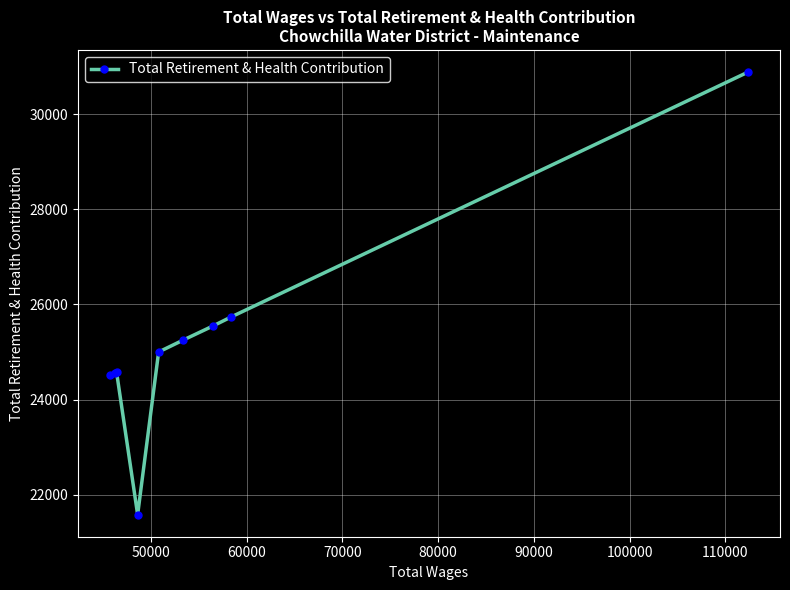

True or false: there are more than 2 points higher than both neighbors.

False